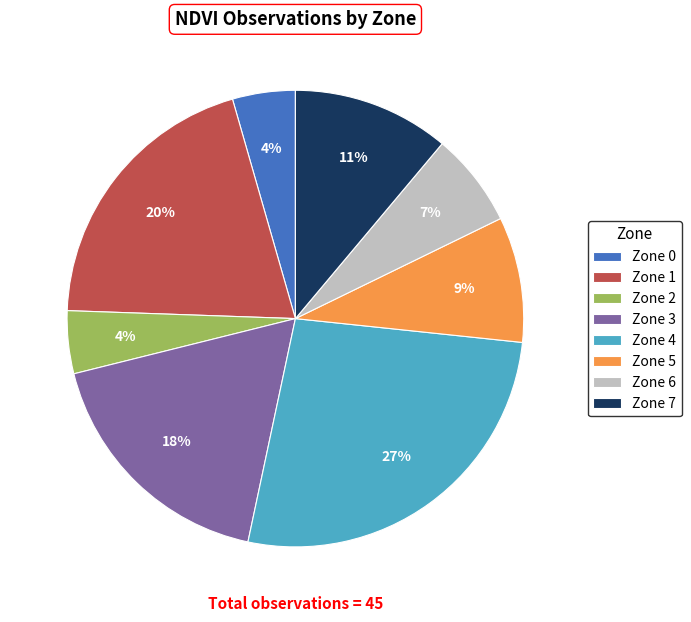

Which slice is the largest?

Zone 4